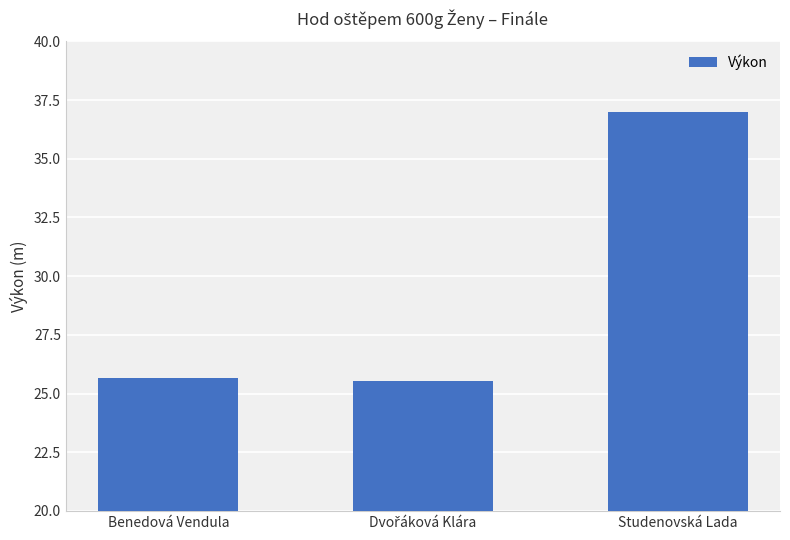

Does the chart contain any negative values?

No